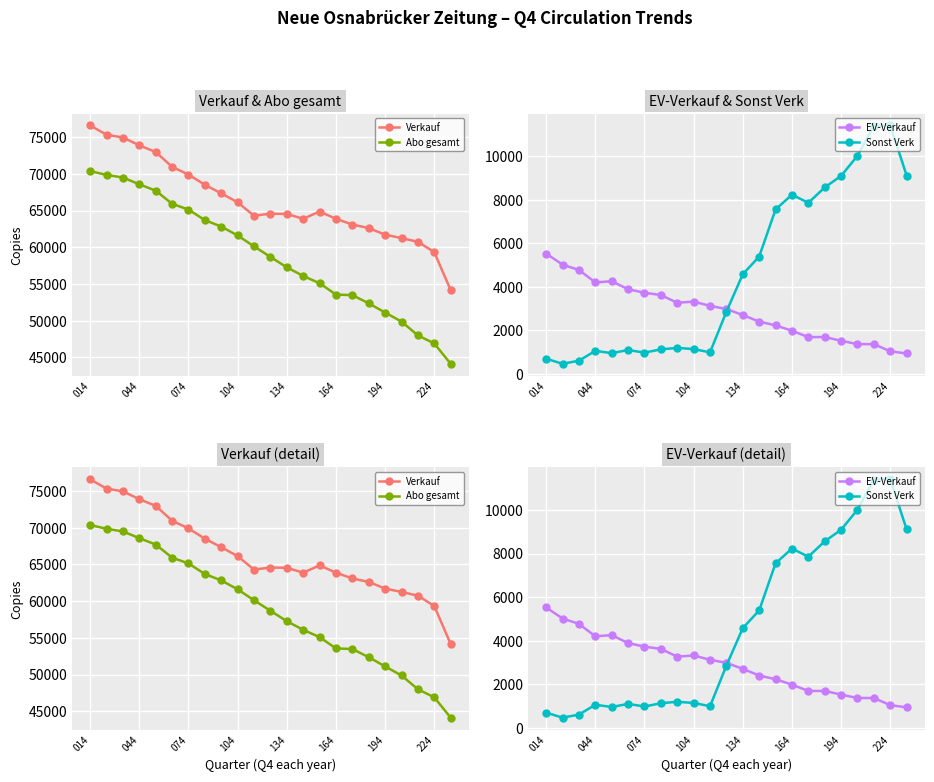

True or false: EV-Verkauf has a value of 2079 at 19.

False